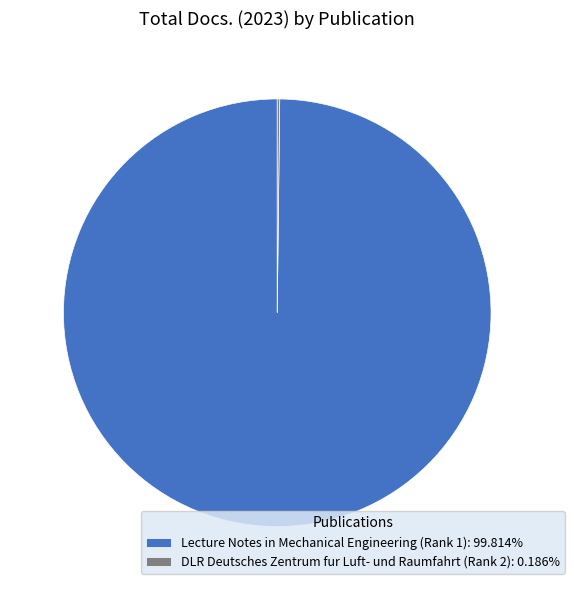

Does Lecture Notes in Mechanical Engineering (Rank 1) account for over 50% of the chart?

Yes